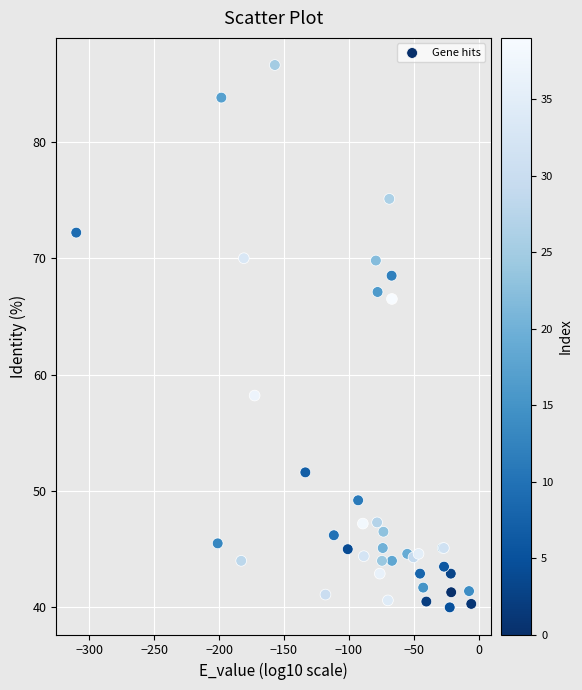

What Y value in the scatter plot is closest to 63?

66.5